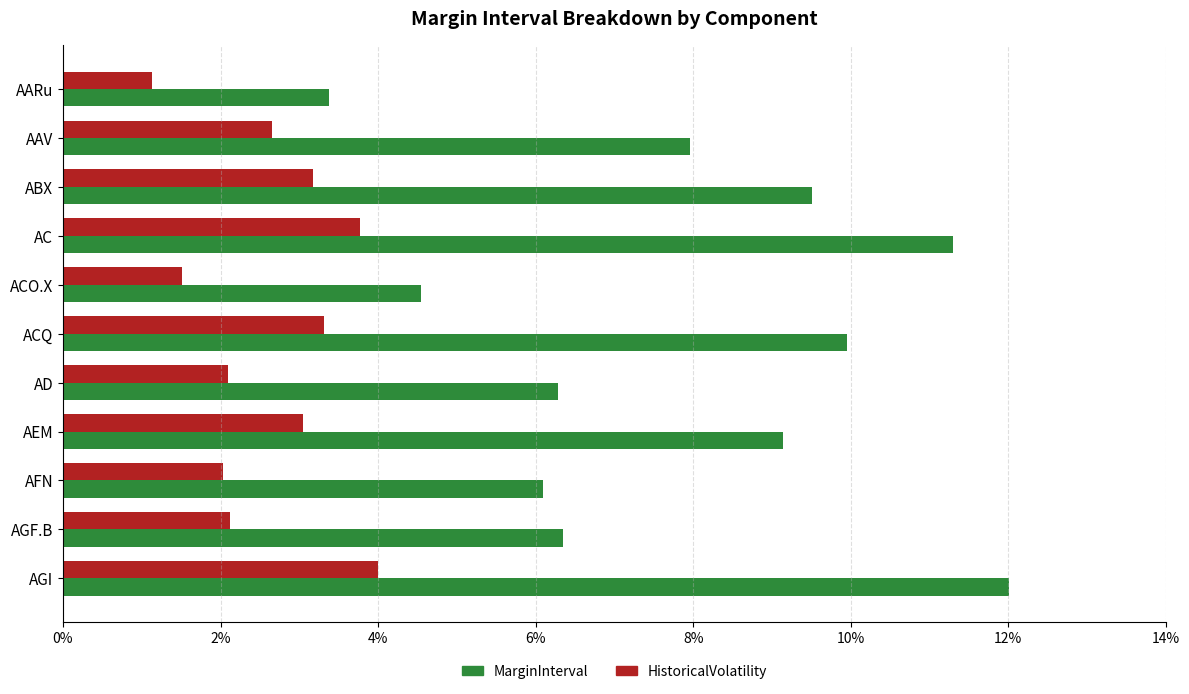

What is the sum of all HistoricalVolatility values?

28.8